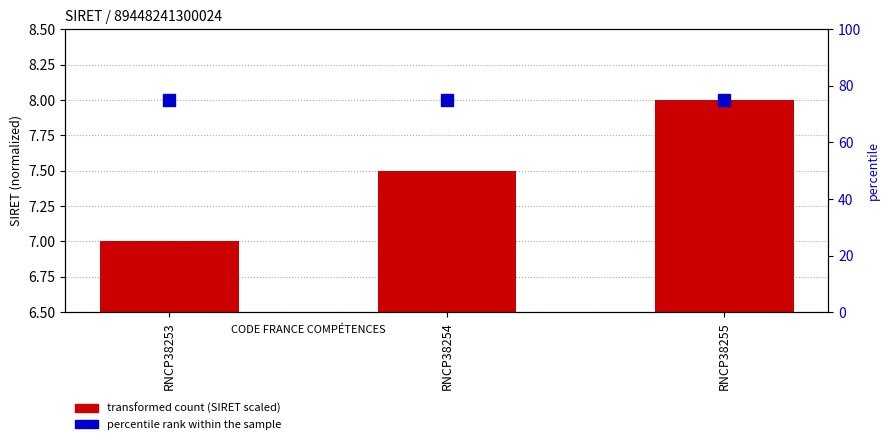

Is the value of percentile rank within the sample at RNCP38253 greater than the value of transformed count (SIRET scaled) at RNCP38254?

Yes